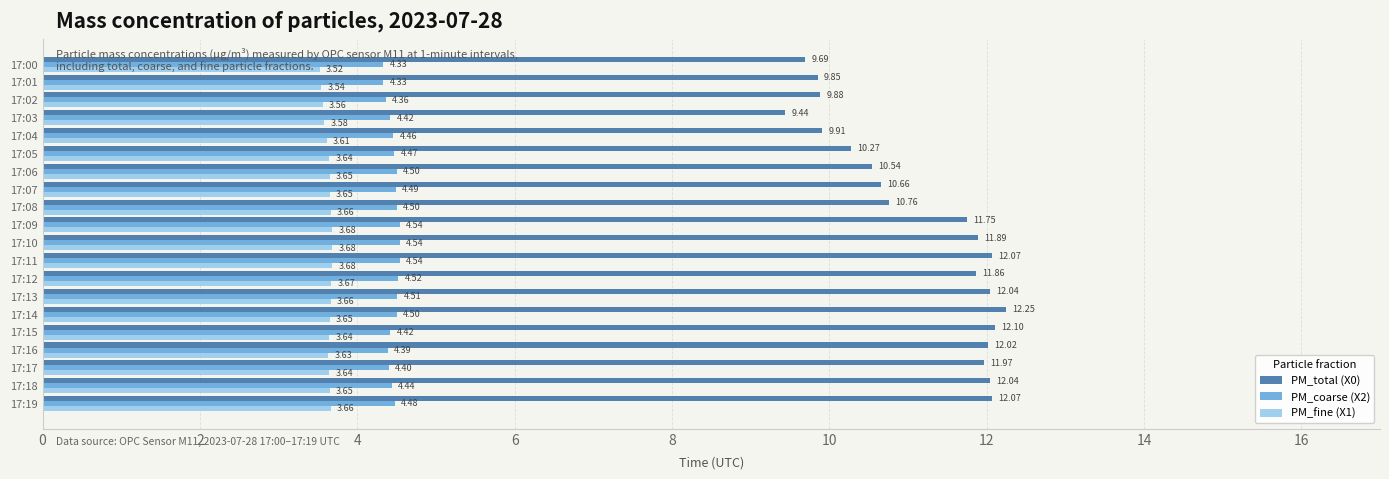

List the series in order of their peak value, highest first.

PM_total (X0), PM_coarse (X2), PM_fine (X1)